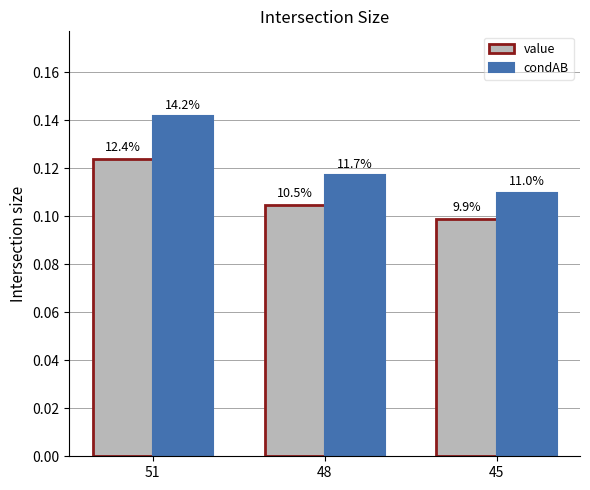

Is it true that condAB equals 0.1 at 51?

True